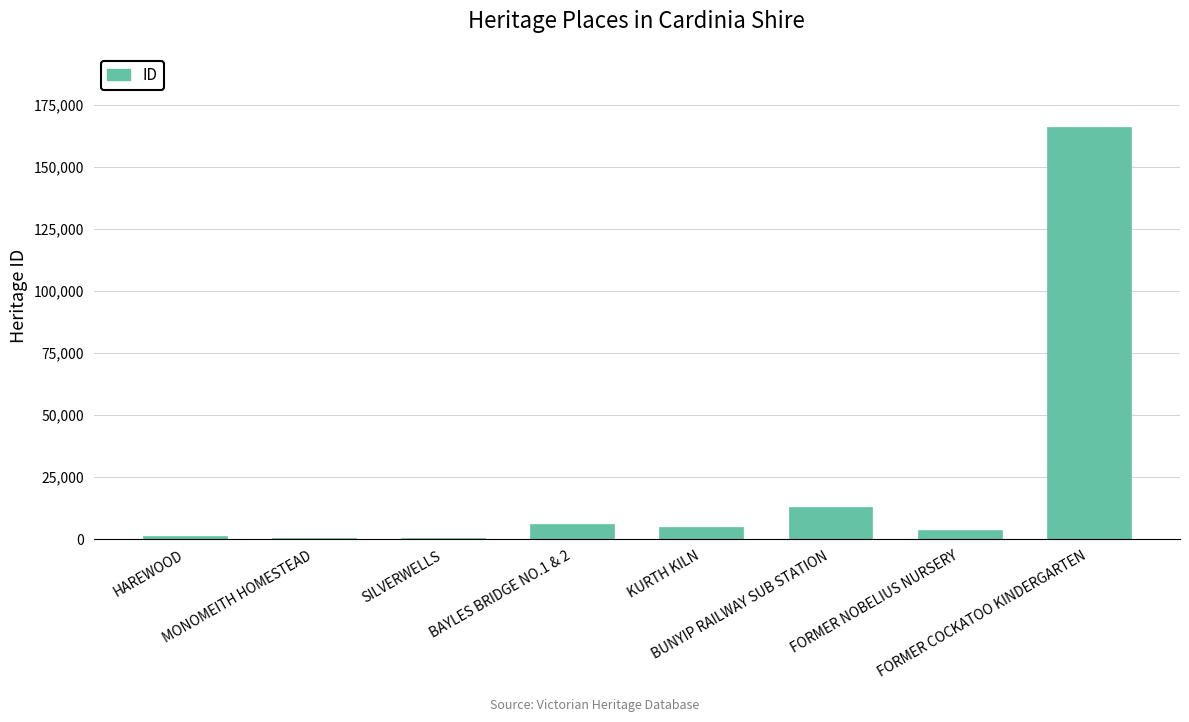

What is the average value?

24420